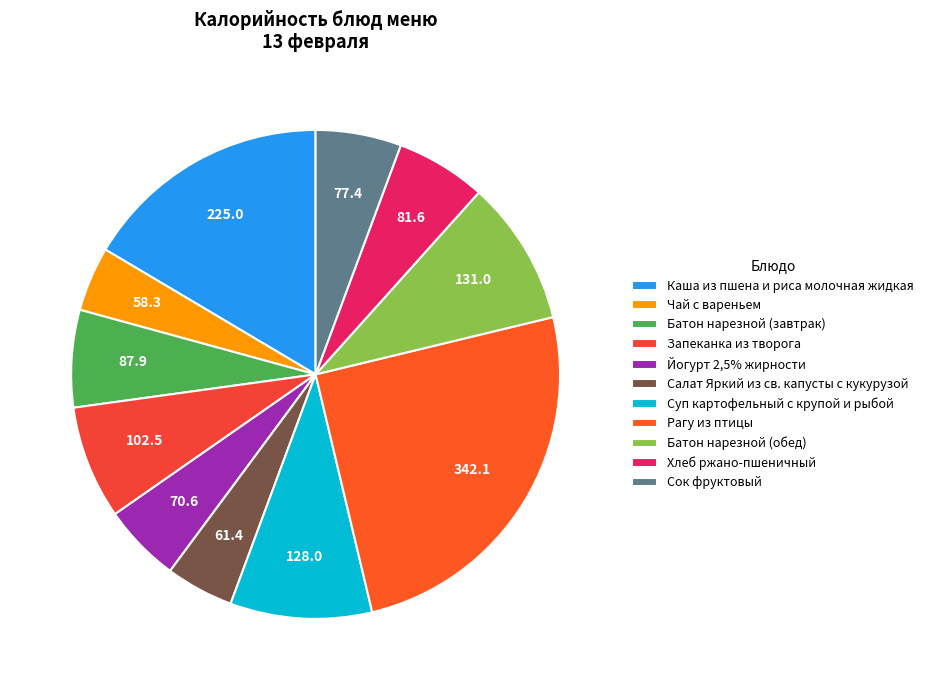

Is it true that Салат Яркий из св. капусты с кукурузой is 1% of the pie?

False